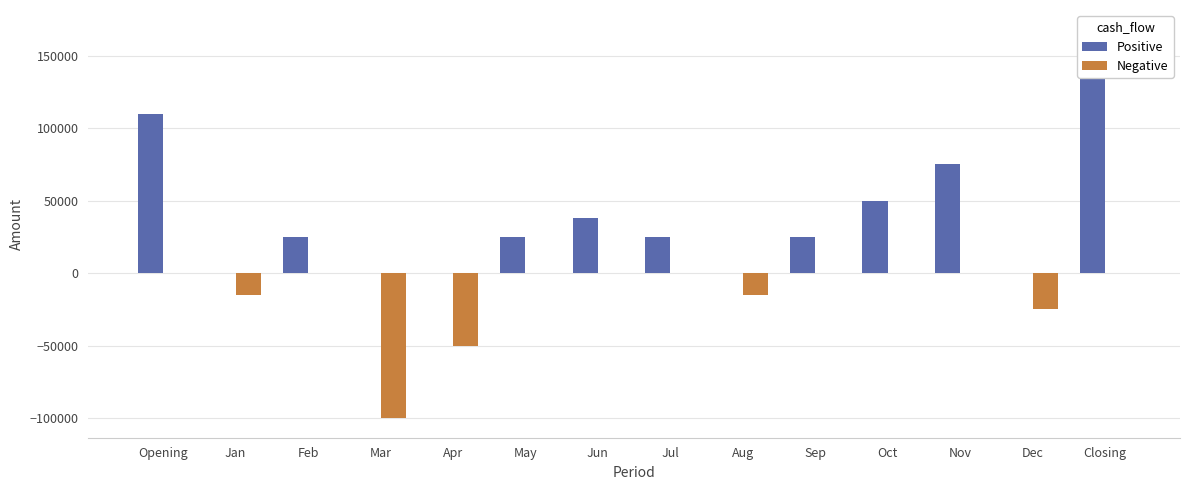

What is the value of the Negative bar at the 9th from the left?

-15000